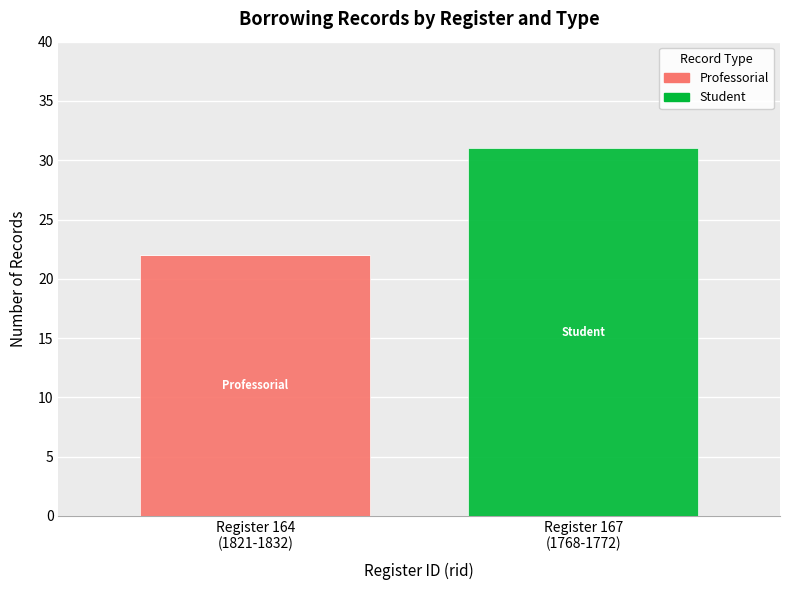

Does the chart contain stacked bars?

Yes